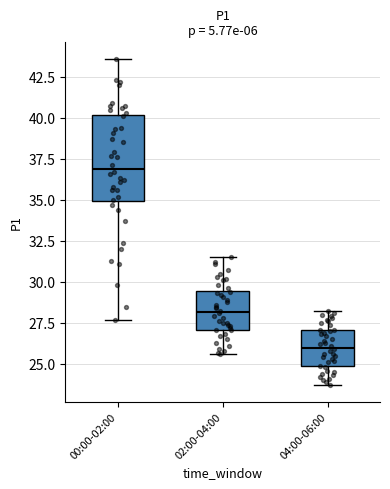

Which box's median line is the highest?

00:00-02:00